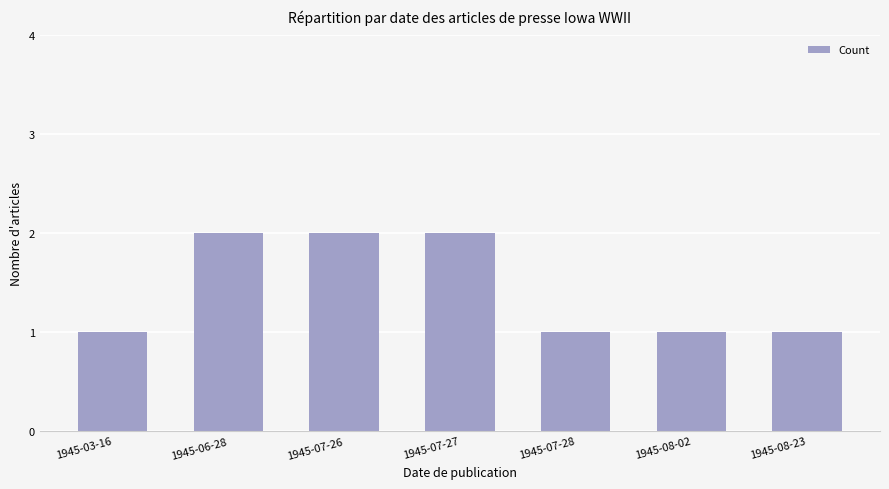

The value at 1945-07-27 is 2. True or false?

True